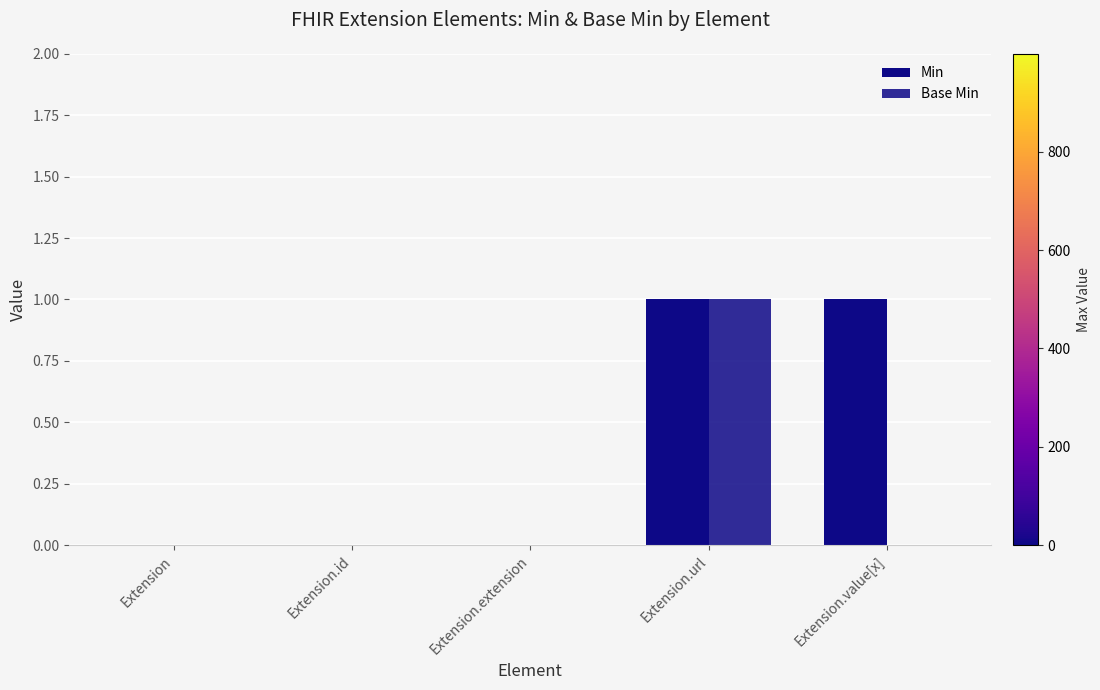

List the series in order of their peak value, lowest first.

Min, Base Min